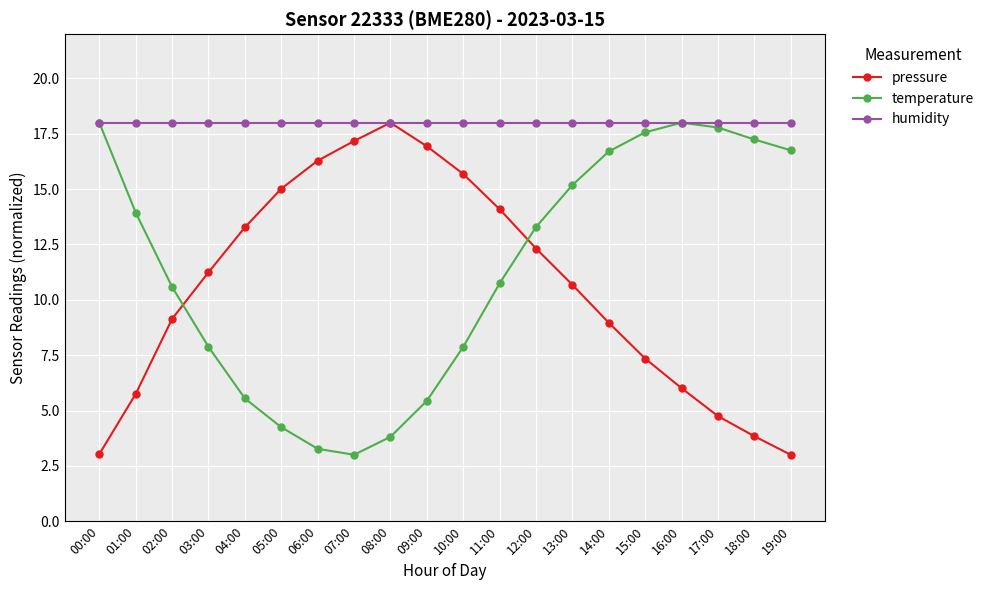

At 11:00, list the series in order from largest to smallest.

humidity, pressure, temperature